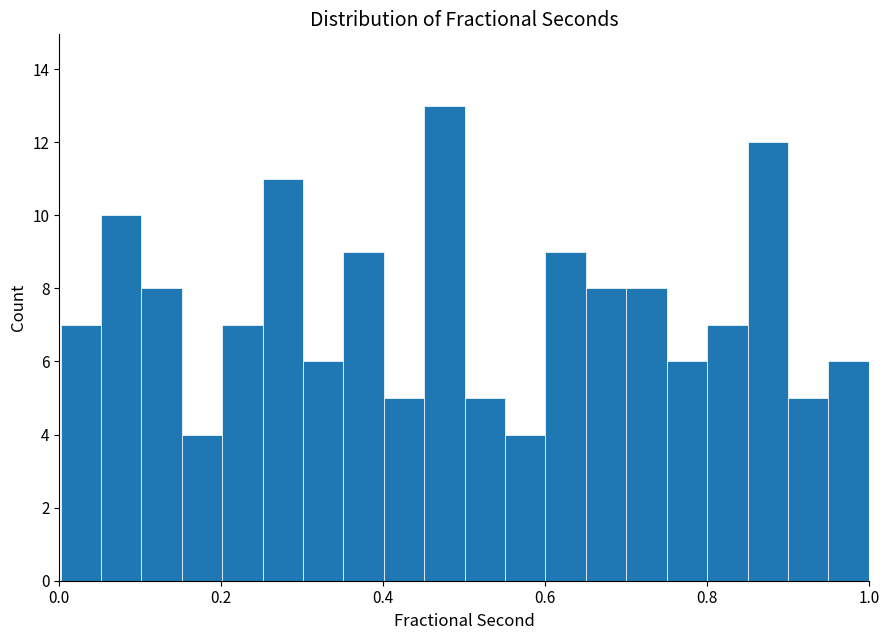

Around what value on the x-axis is the tallest bar? Give the approximate position of its centre, as read against the axis.

0.48